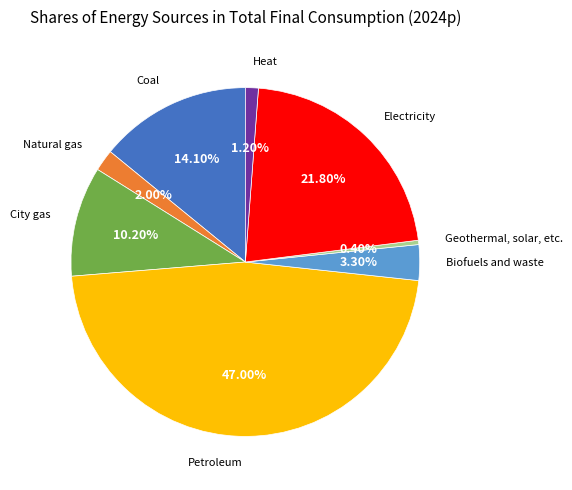

What percentage do Geothermal, solar, etc. and Electricity together represent?

22.2%